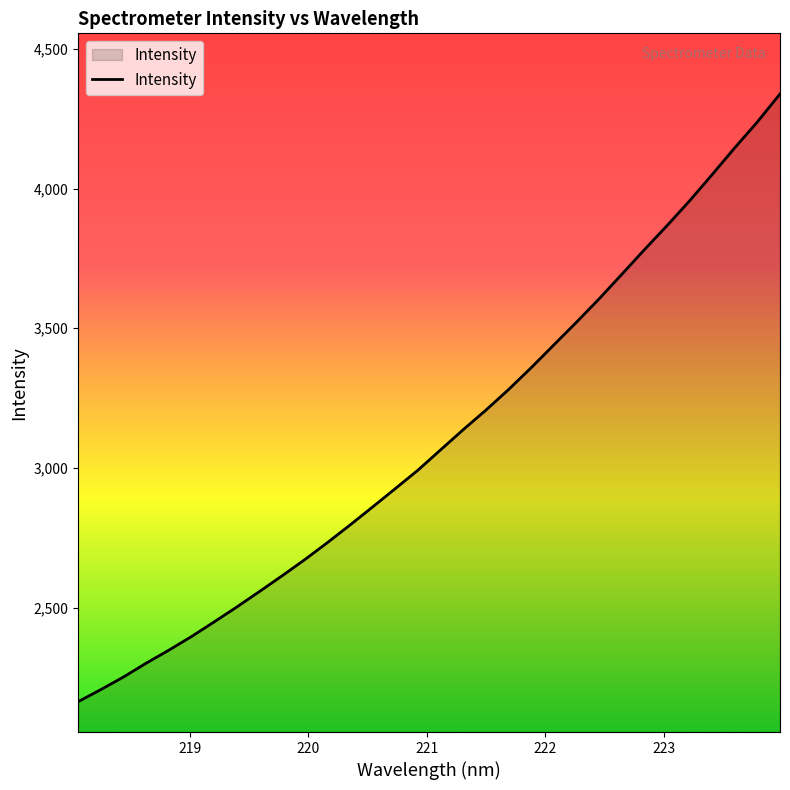

What is the greatest value displayed?

4338.7